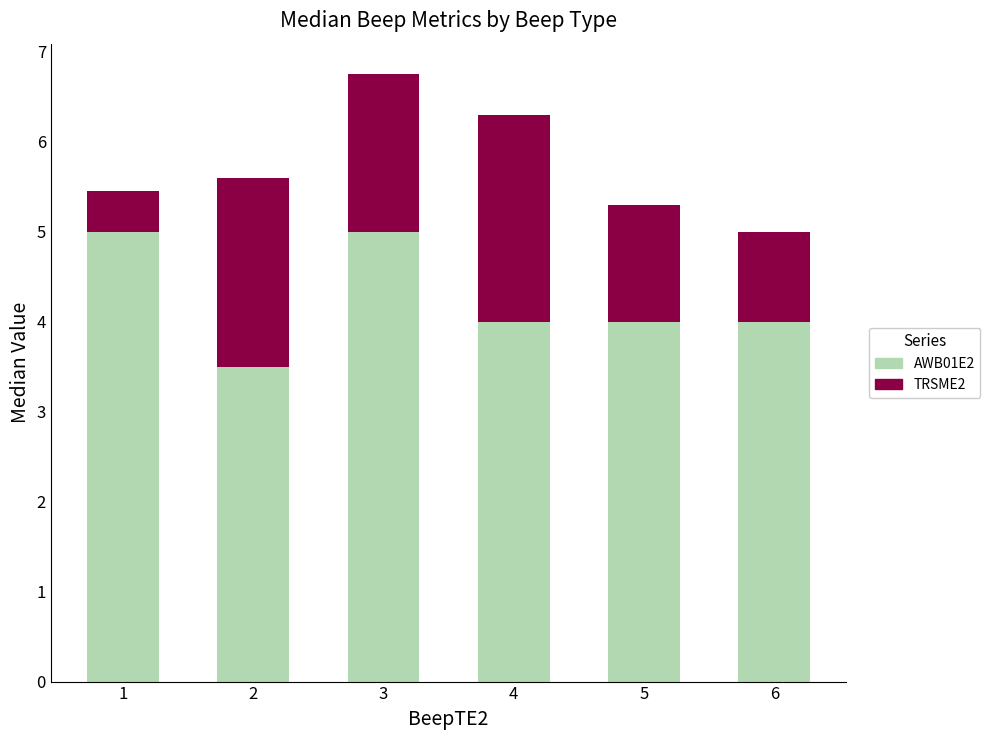

What are all the series names shown in the legend?

AWB01E2, TRSME2